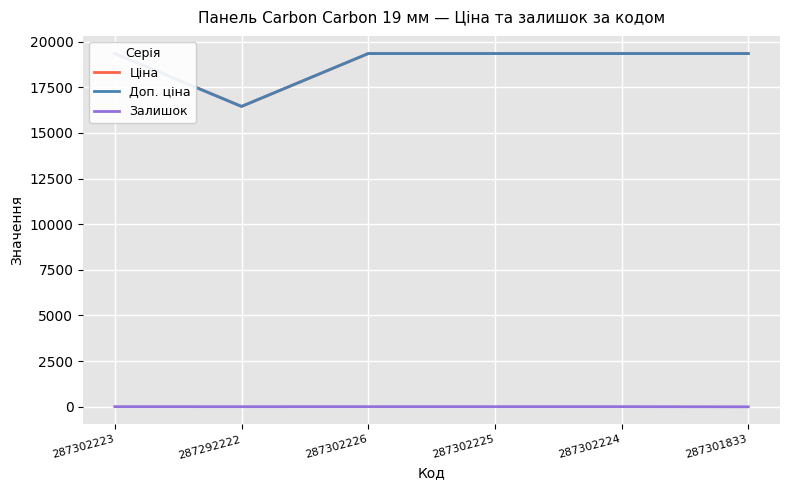

Reading right to left, transcribe all the data shown in this chart.

Ціна: 287301833=19343.1	287302224=19343.1	287302225=19343.1	287302226=19343.1	287292222=16448.2	287302223=19343.1
Доп. ціна: 287301833=19343.1	287302224=19343.1	287302225=19343.1	287302226=19343.1	287292222=16448.2	287302223=19343.1
Залишок: 287301833=0.0	287302224=8.0	287302225=7.0	287302226=8.0	287292222=6.0	287302223=8.0